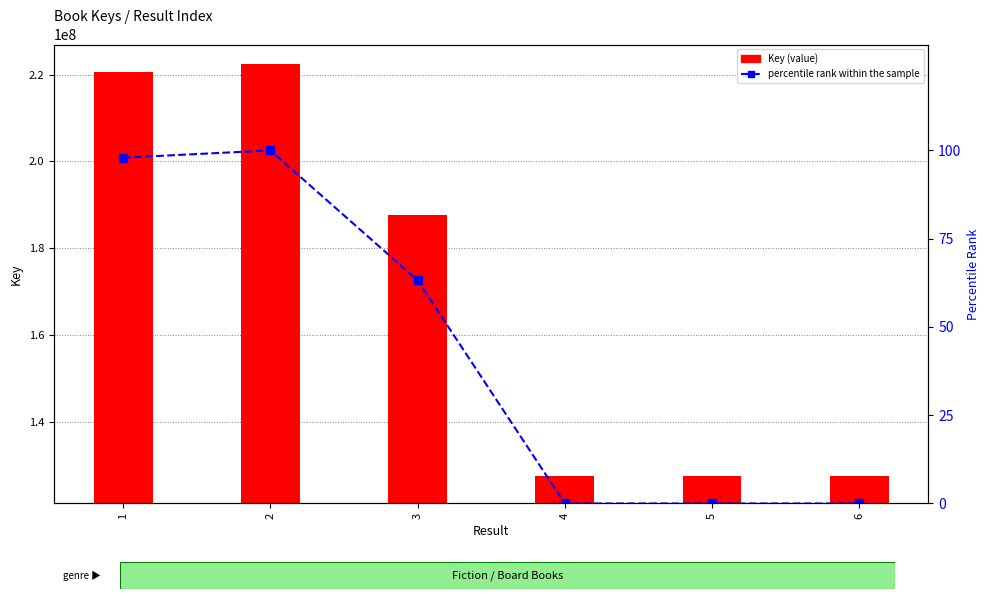

Which series changed the most between 4 and 6?

Key (value)